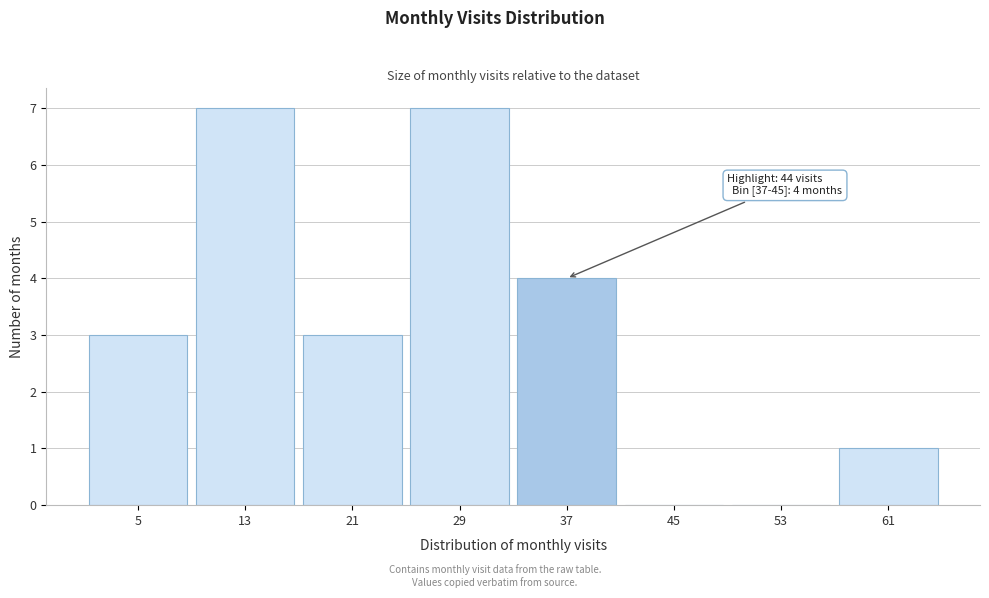

Reading right to left, extract all data points from this chart.

61=1	53=0	45=0	37=4	29=7	21=3	13=7	5=3